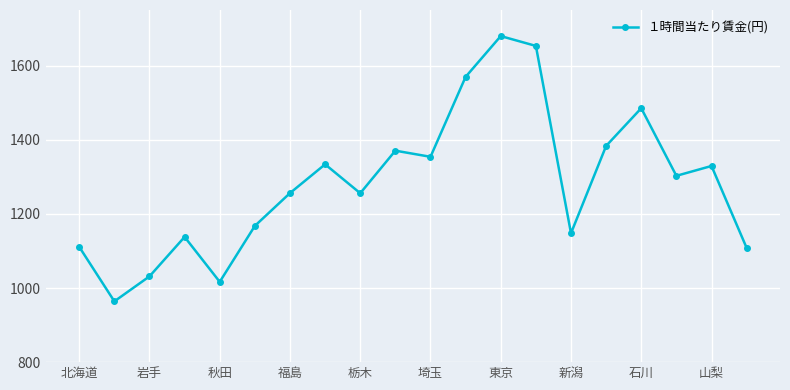

What is the sum of all values?

25656.8